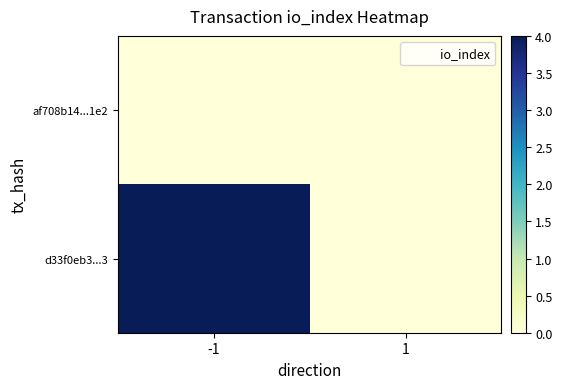

Reading right to left, extract all data points from this chart.

af708b14...1e2: 1=0	-1=0
d33f0eb3...3: 1=0	-1=4